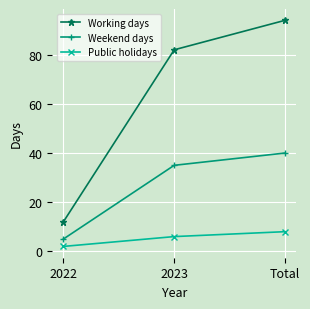

What is the spread (max minus min) of values at 2022?

10